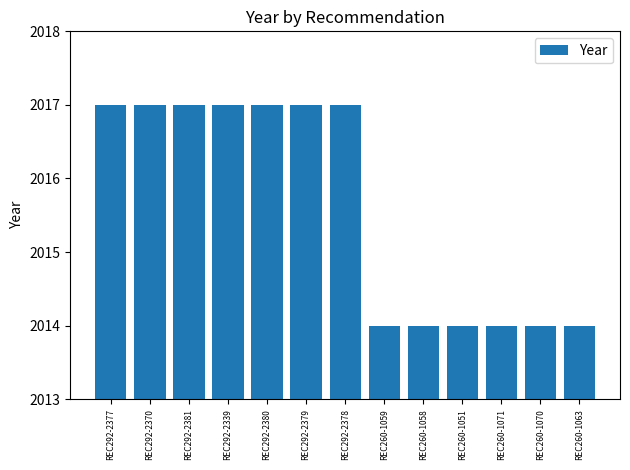

What is the minimum value shown in the chart?

2014